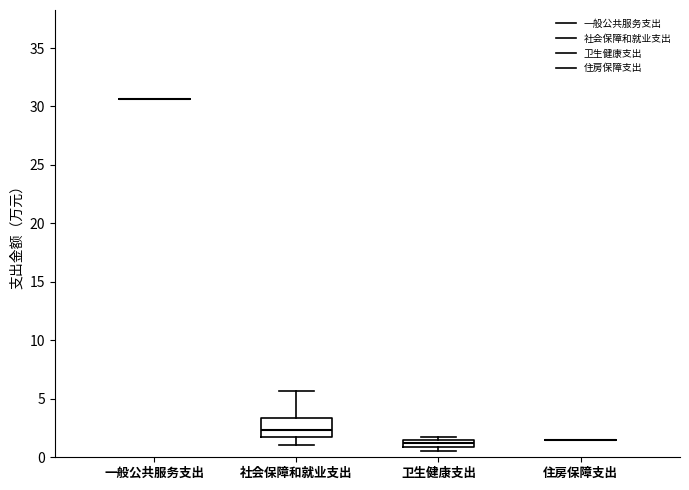

Where is the upper edge of the box for 卫生健康支出 on the y-axis? The values are not printed on the chart, so give them approximately, as read against the axis.

1.5